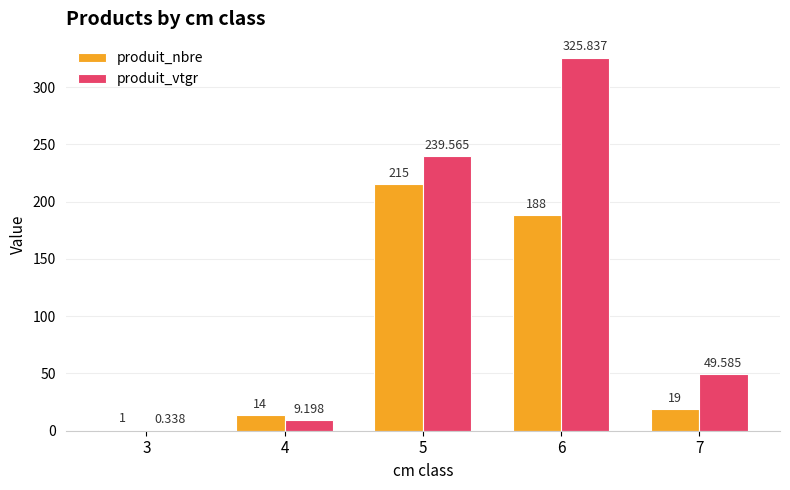

Are the bars horizontal?

No